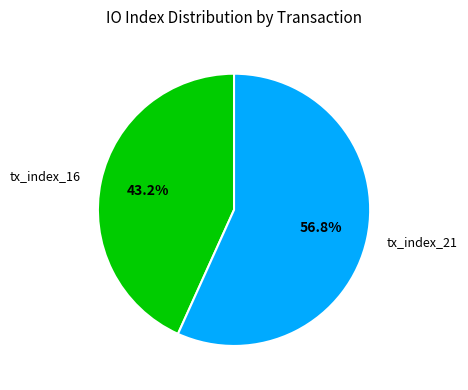

How many segments does this pie chart have?

2